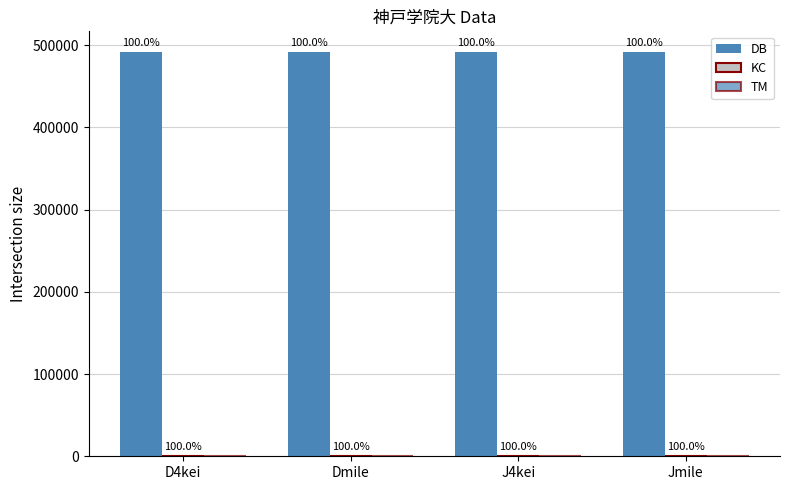

Are the bars grouped side by side (vs. stacked)?

Yes